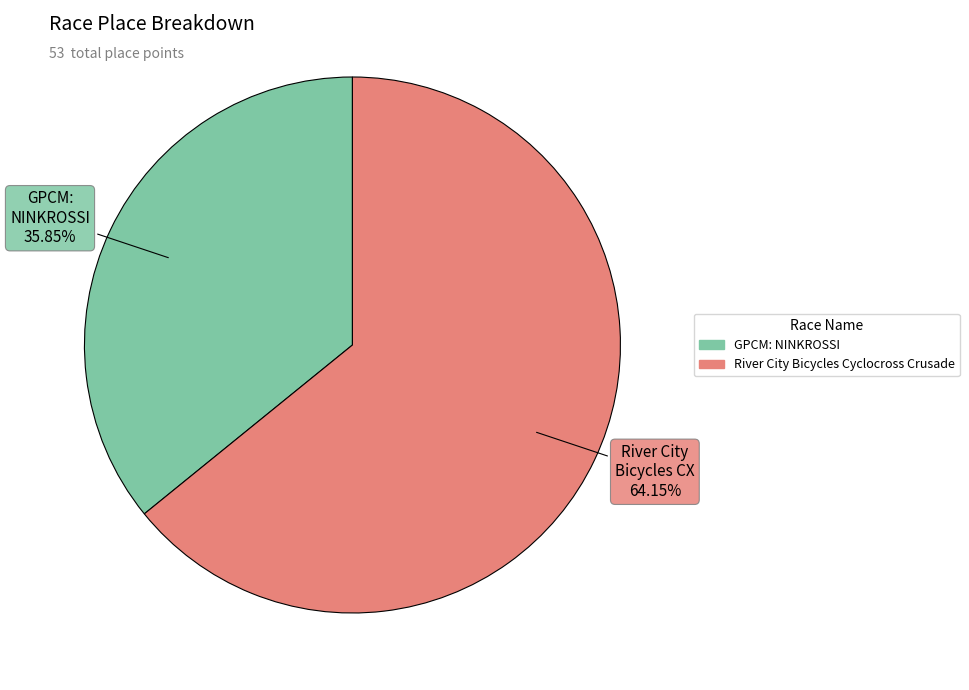

What portion of the pie excludes GPCM: NINKROSSI?

64.2%